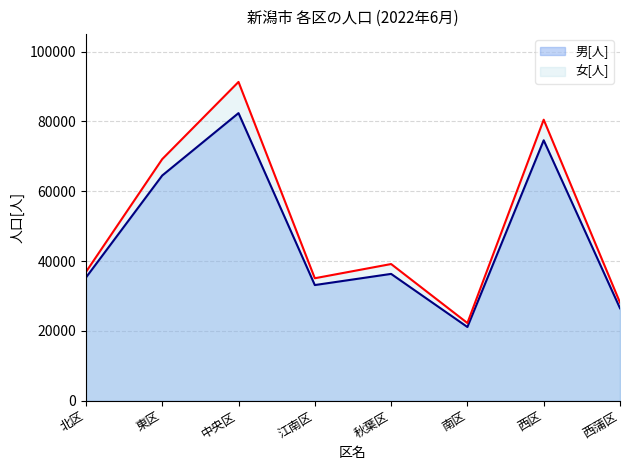

Does the chart have visible grid lines?

Yes